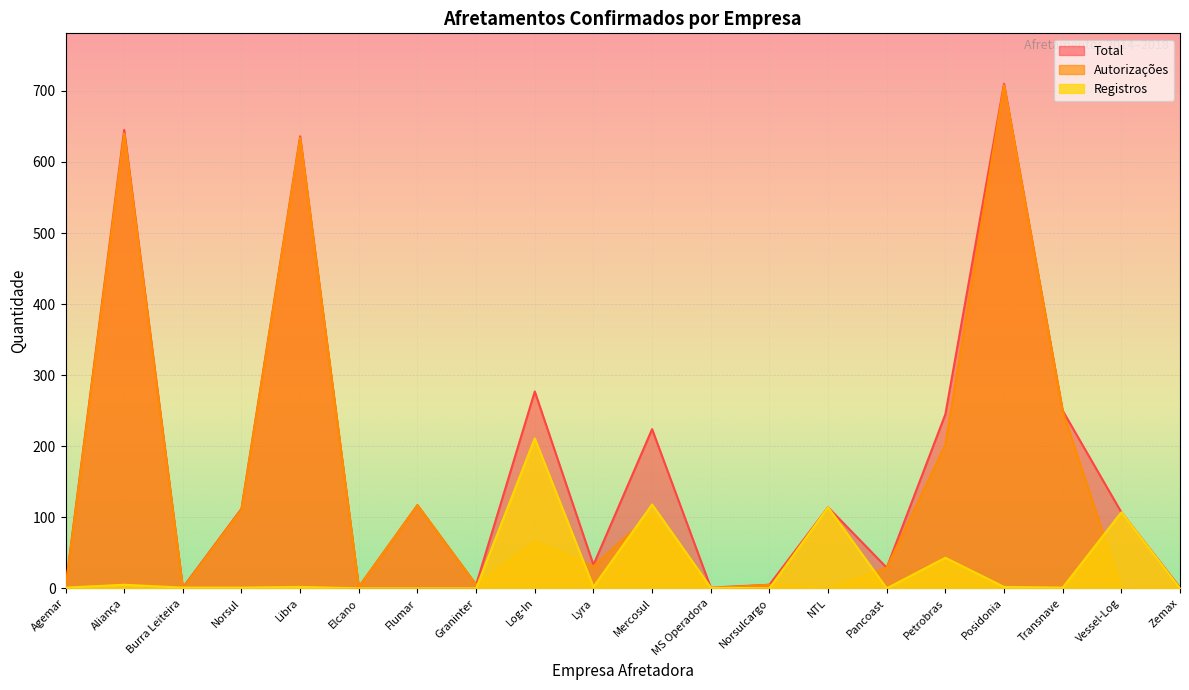

Does the chart display data point markers on the line(s)?

No